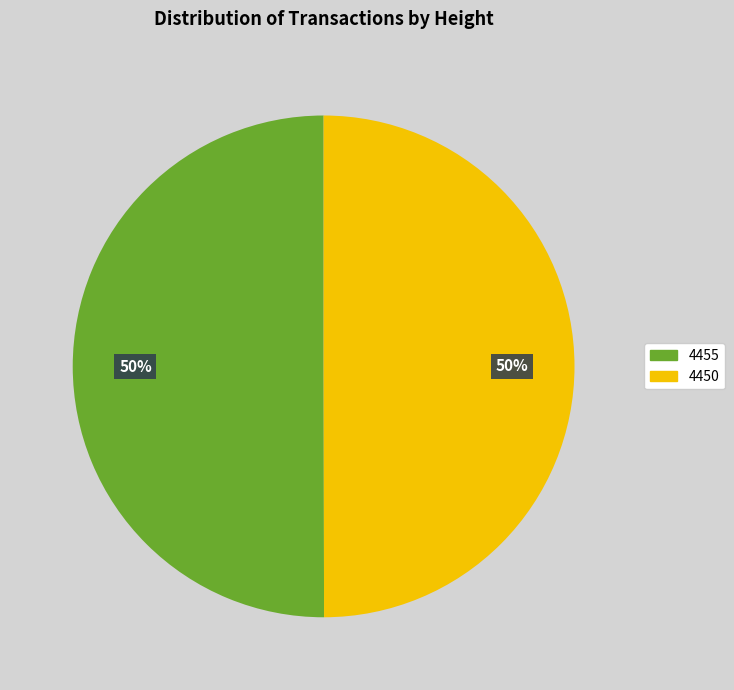

The 4450 slice represents 59% of the pie. True or false?

False